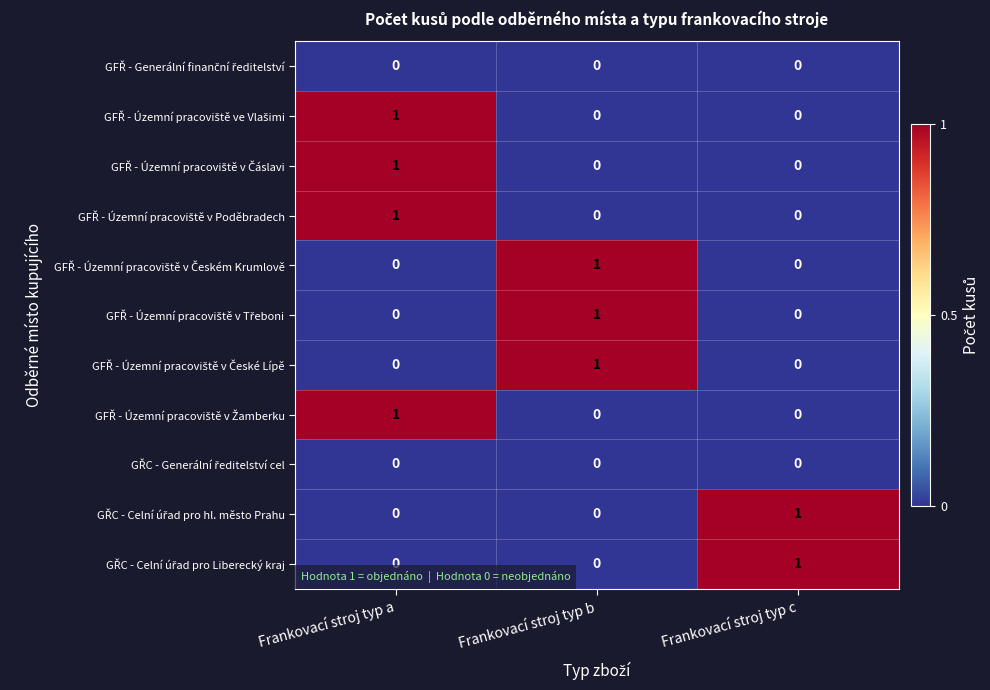

At which category is the sum across all series the highest?

Frankovací stroj typ a